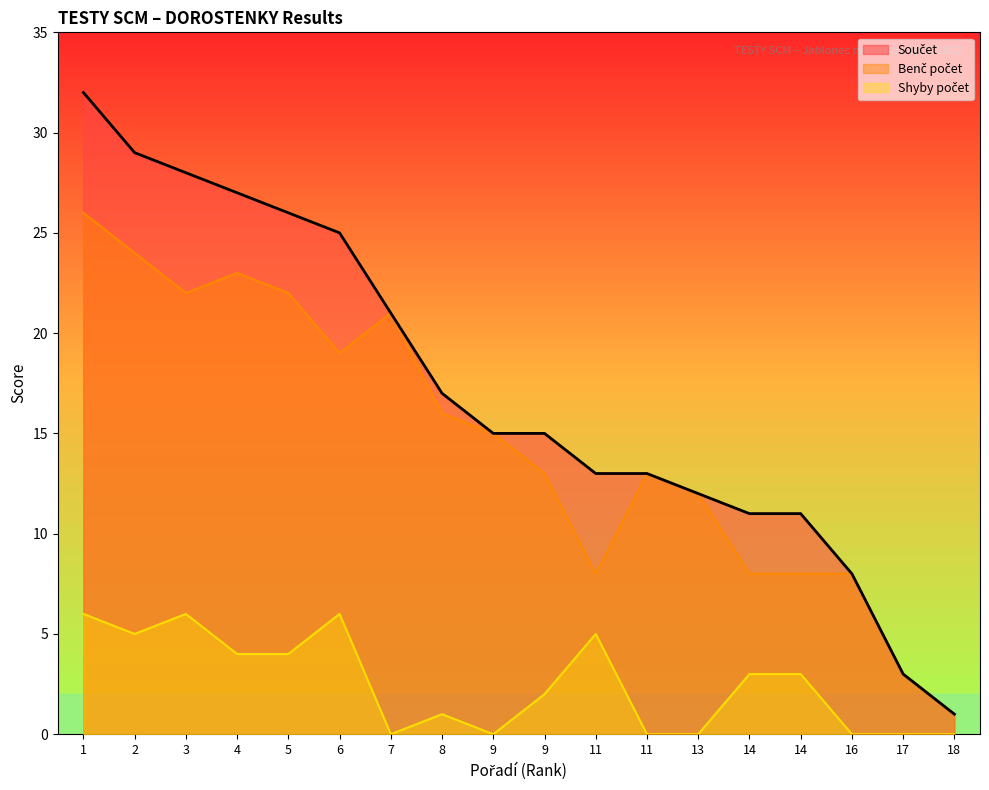

How many lines are shown in the chart?

3